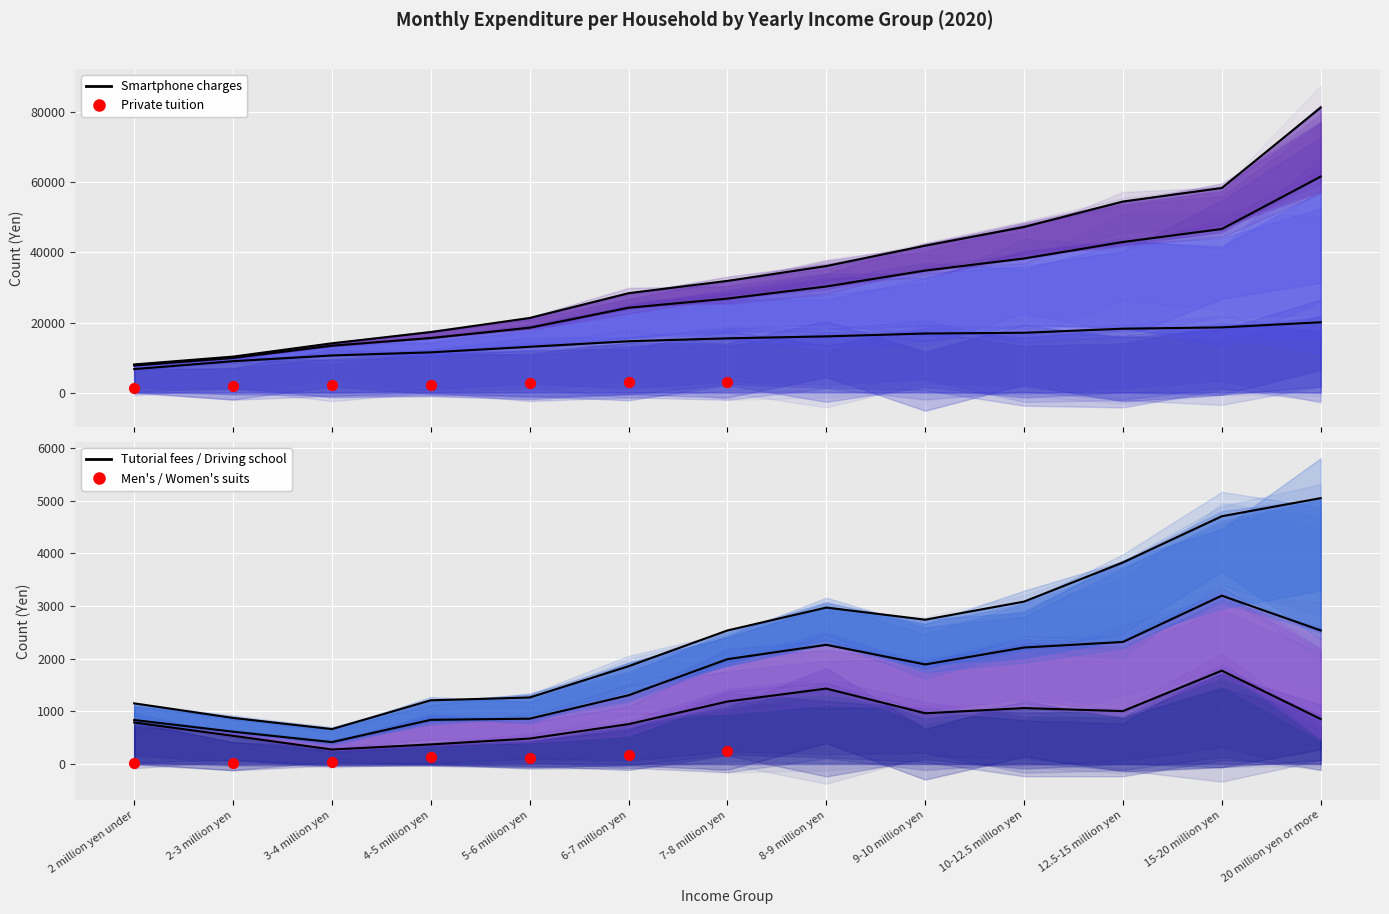

At how many categories does at least one series exceed 43434?

4